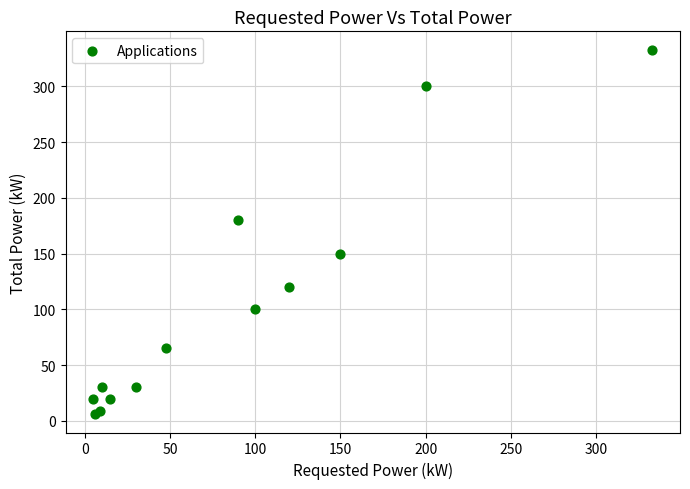

What Y value in the scatter plot is closest to 169?

180.0